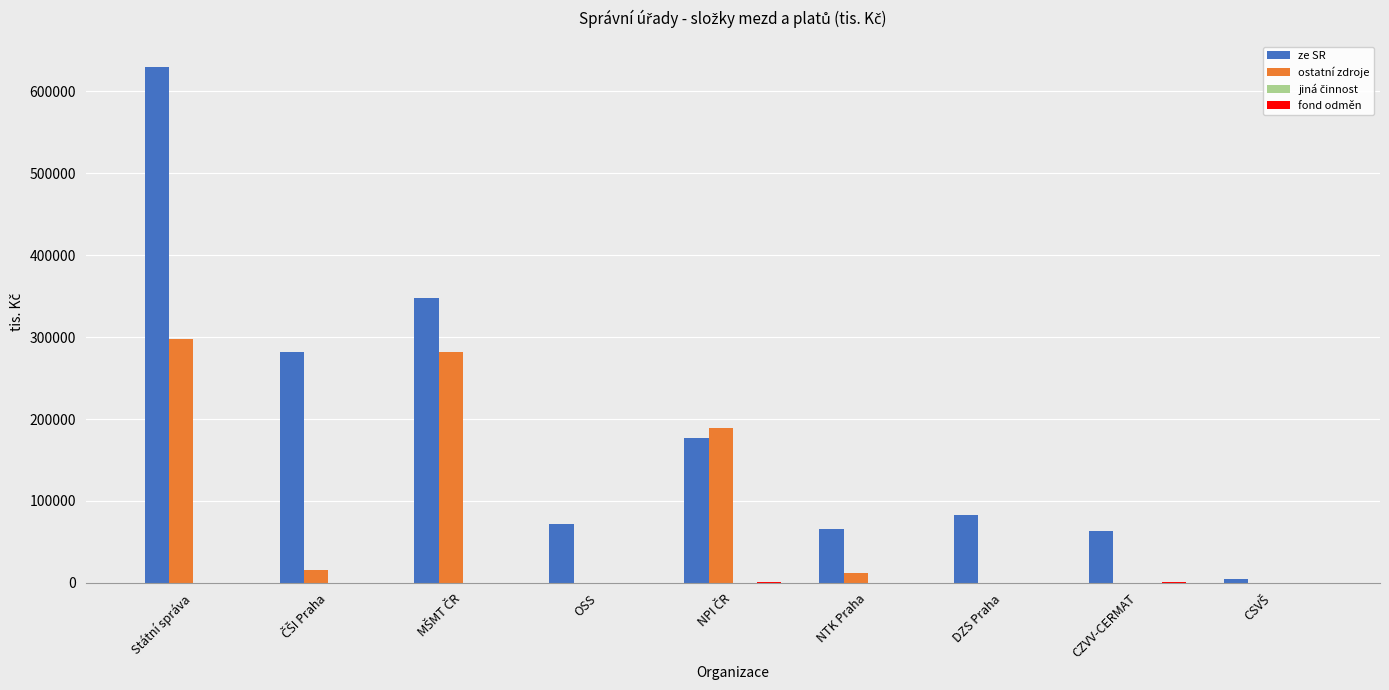

What value does the ze SR series have at OSS?

71923.3